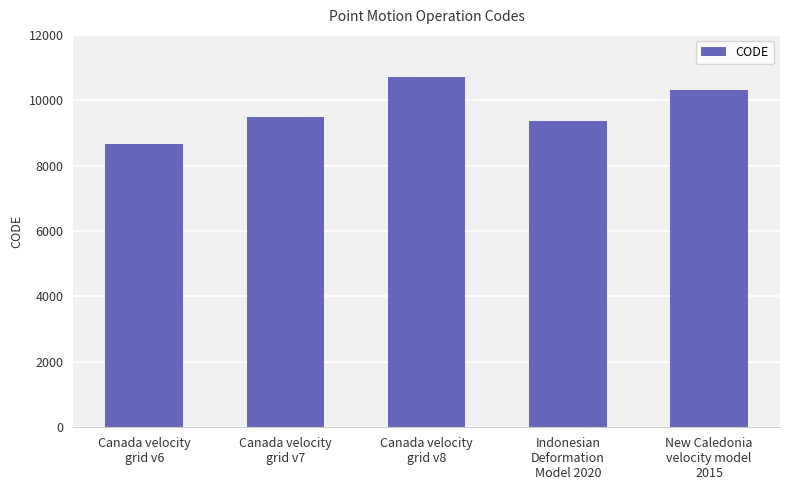

What is the greatest value displayed?

10707